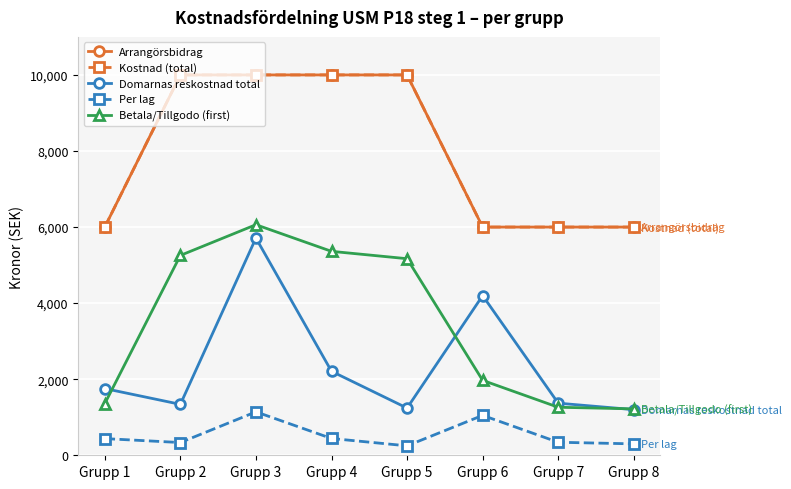

Which series has the largest range (max minus min)?

Betala/Tillgodo (first)